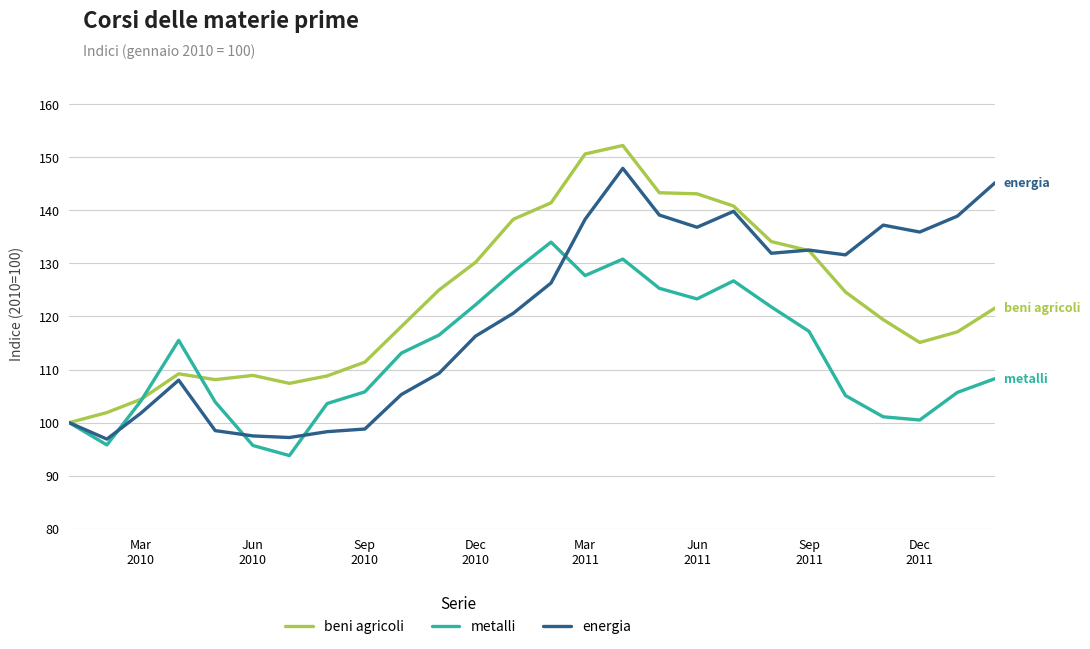

What is the minimum value for energia?

96.9